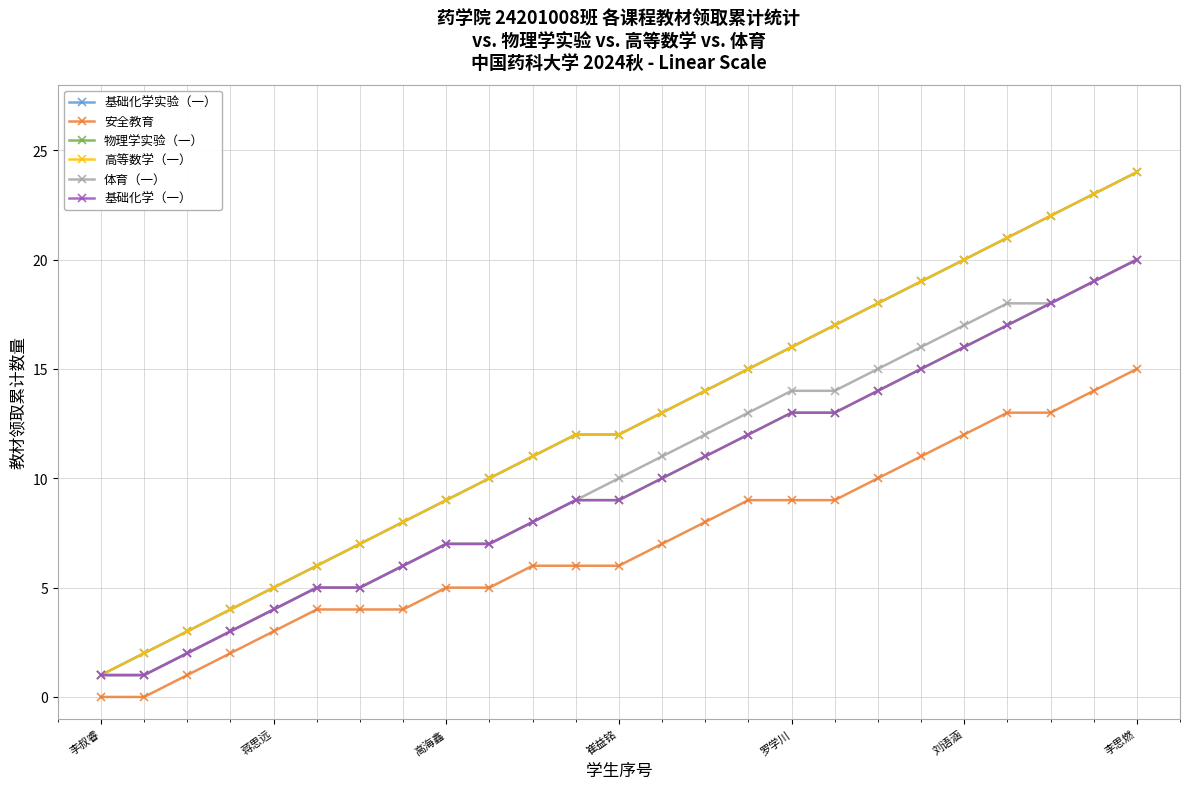

Is this an area chart (filled region under the line)?

No